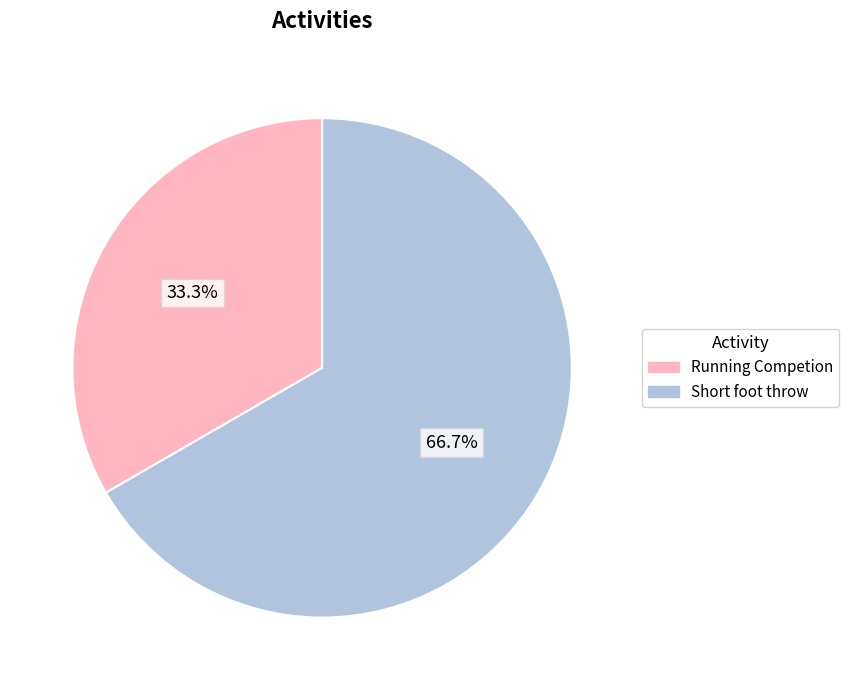

Does Running Competion represent more than half of the total?

No